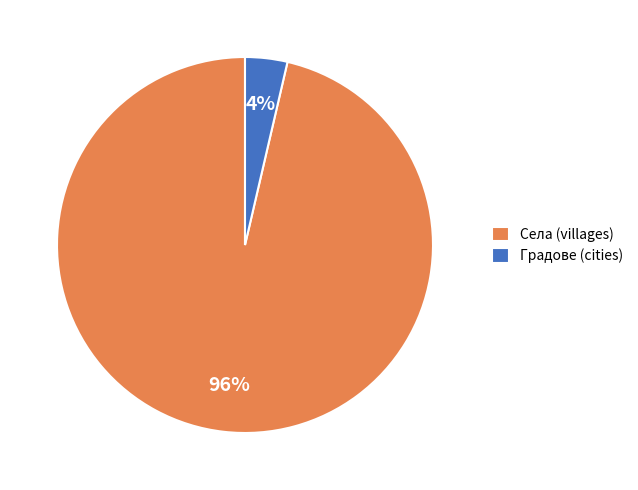

How many slices are in this pie chart?

2